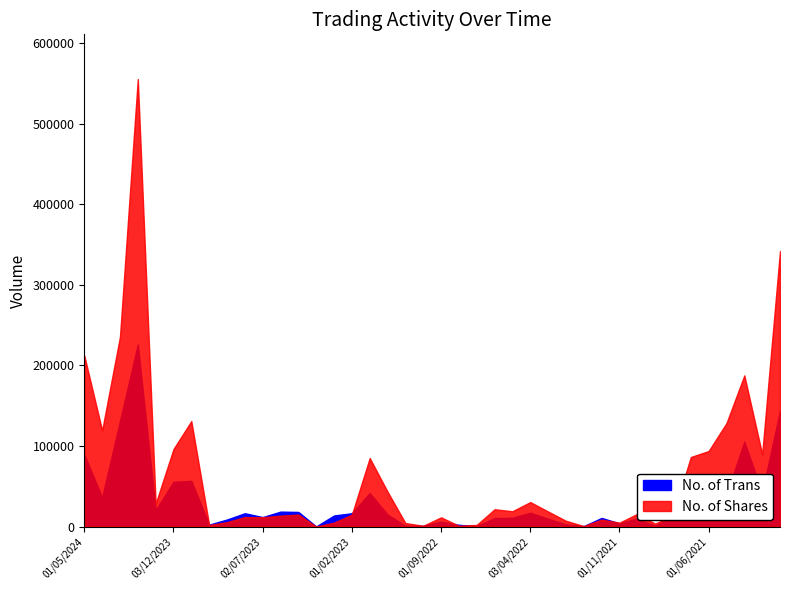

Reading right to left, transcribe all the data shown in this chart.

No. of Shares: 342082	89802	187728	128518	93856	86380	14473	3642	15766	4881	8642	683	7221	18742	30437	19071	21552	2100	1023	11495	1019	4413	43328	85115	14870	4979	50	14922	13601	11614	11860	5559	1930	130987	96290	28419	555465	235576	119413	212338
No. of Trans: 718	212	527	201	267	159	70	4	51	20	54	3	14	49	86	55	53	3	11	31	5	5	75	208	83	69	1	91	93	59	83	44	12	284	278	102	1131	655	182	446